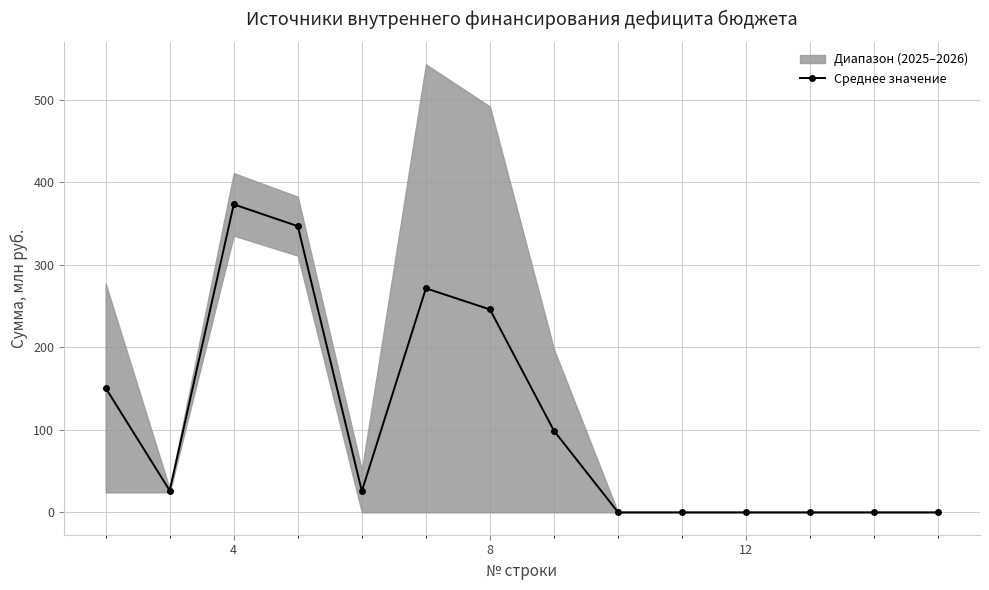

At which category does Среднее значение reach its first local peak?

4